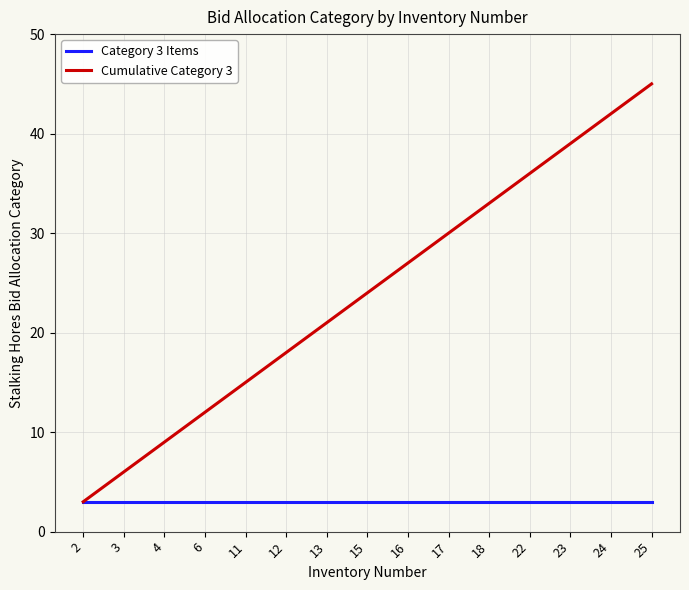

List the series in order of their overall mean, lowest first.

Category 3 Items, Cumulative Category 3